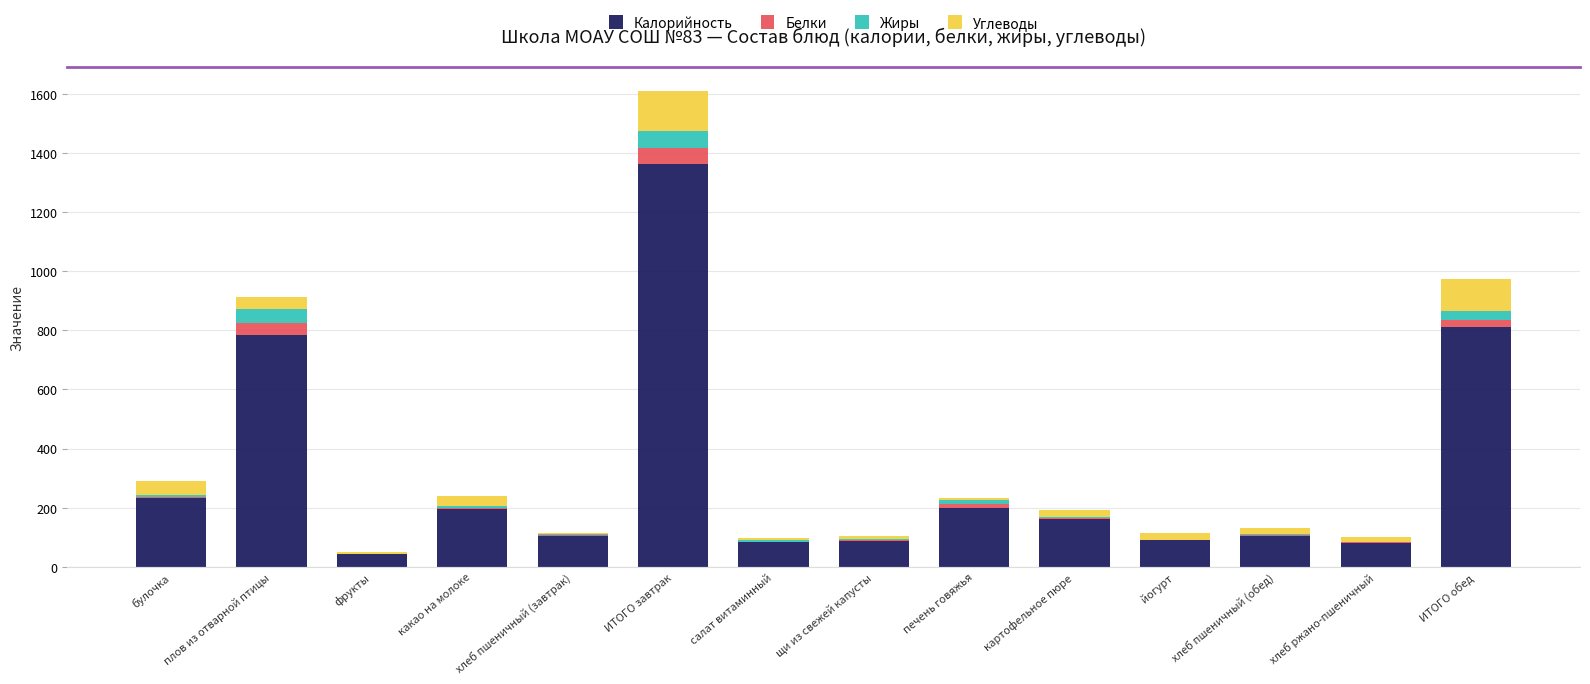

At which category is the sum across all series the highest?

ИТОГО завтрак